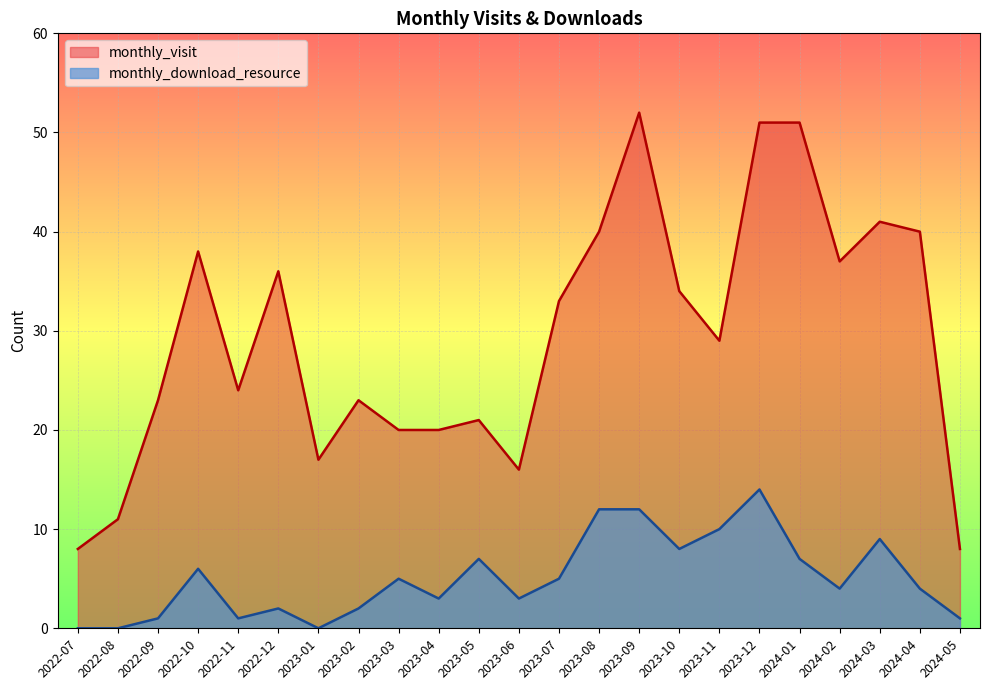

What is the average value of the monthly_download_resource series?

5